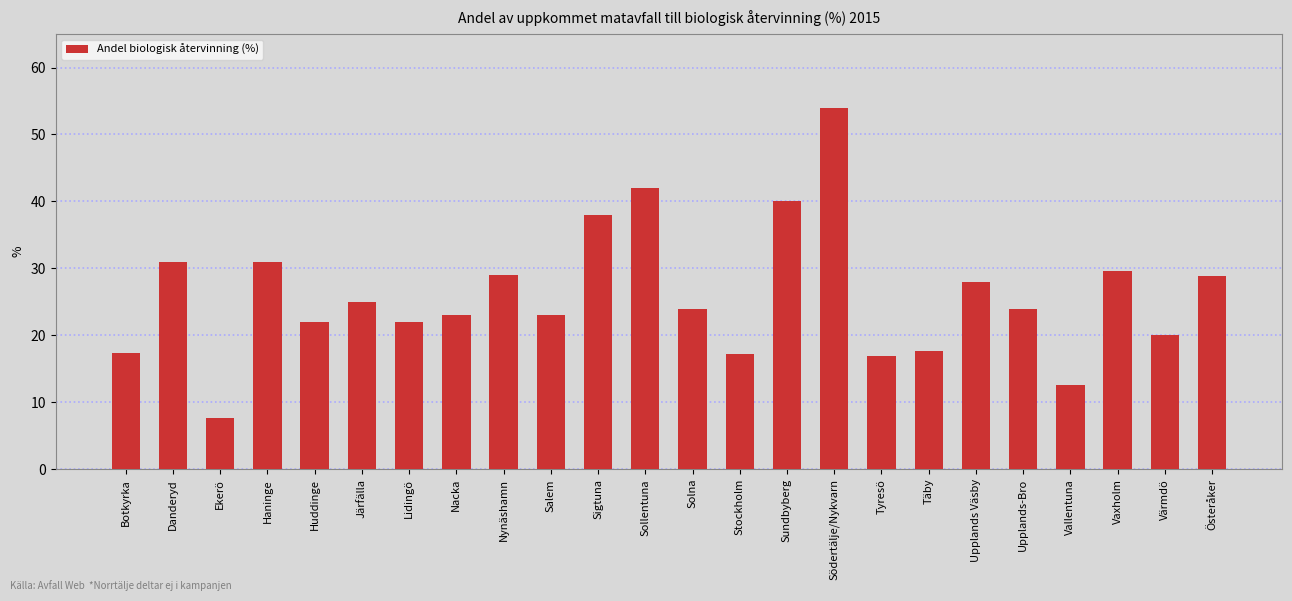

What is the label of the 20th bar from the left?

Upplands-Bro